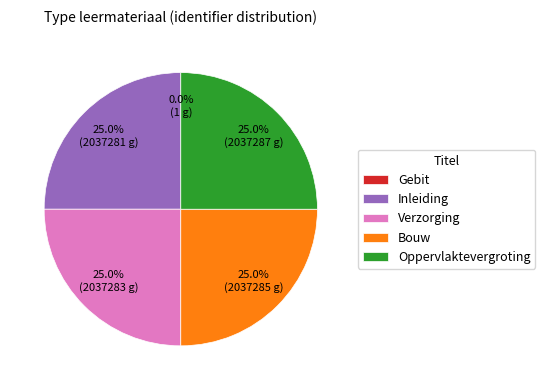

What percentage is NOT represented by Inleiding?

75.0%